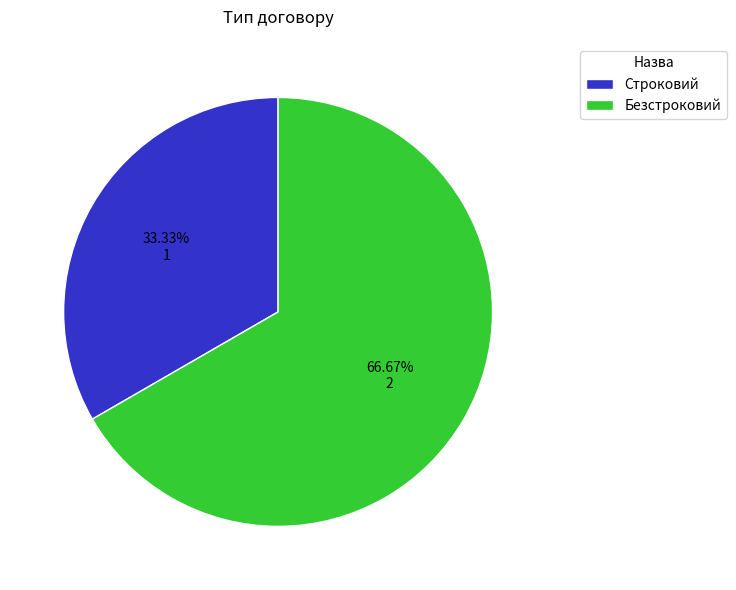

What percentage is the Строковий slice, to the nearest percent?

33%